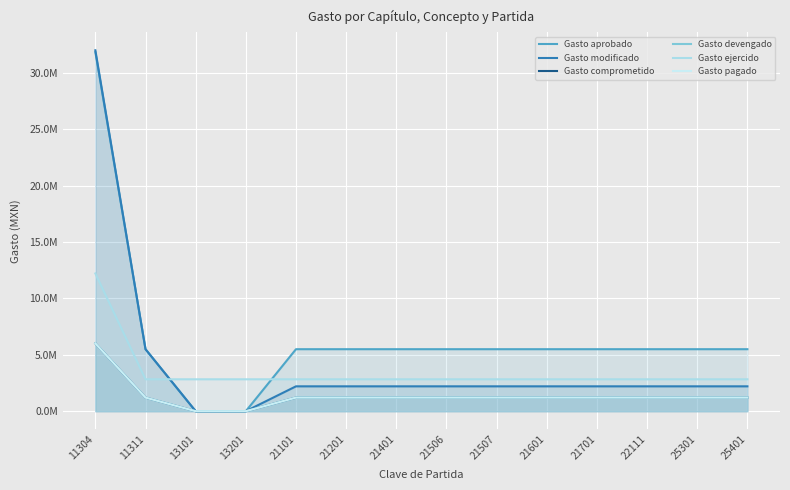

The value of Gasto modificado at 11304 is 32021672.3. True or false?

True